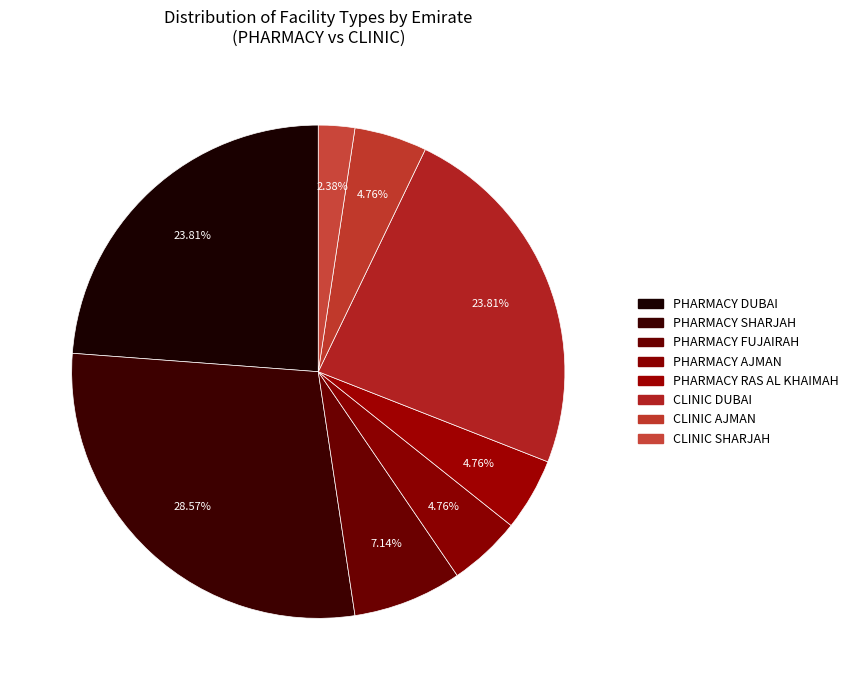

How many slices are in this pie chart?

8